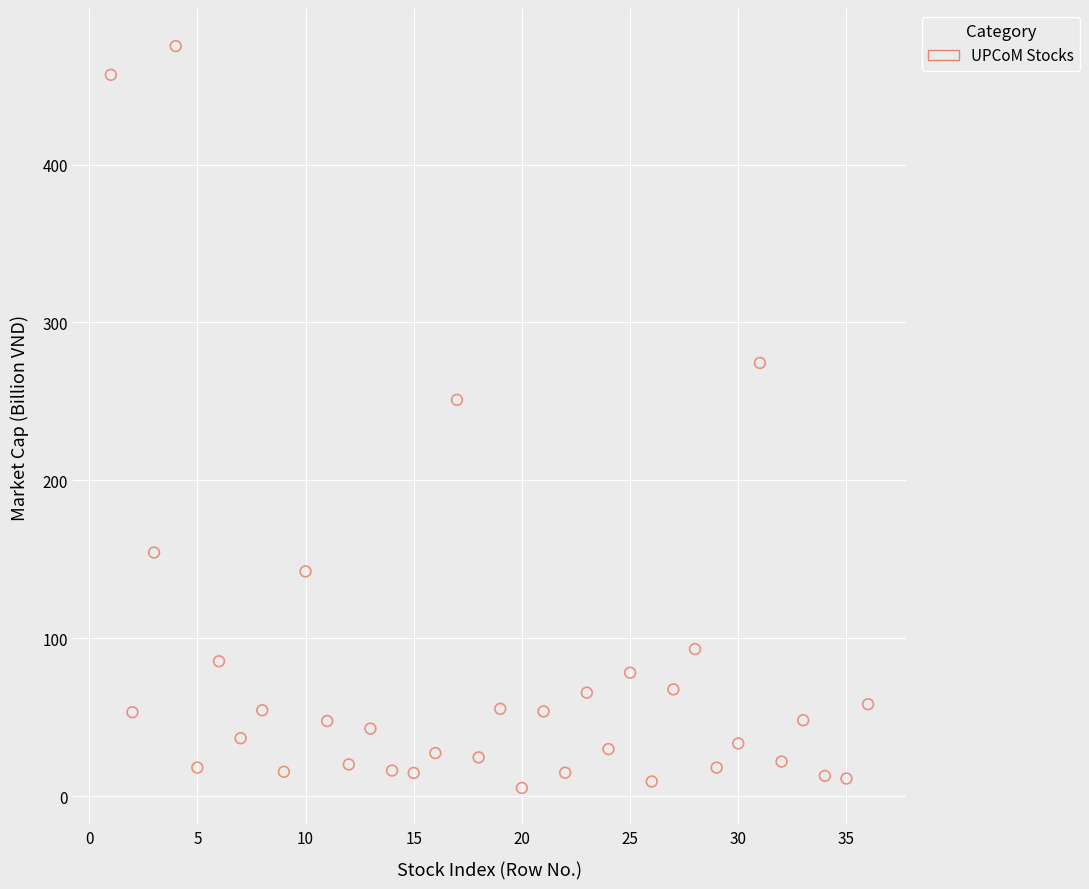

What Y value in the scatter plot is closest to 240?

251.0